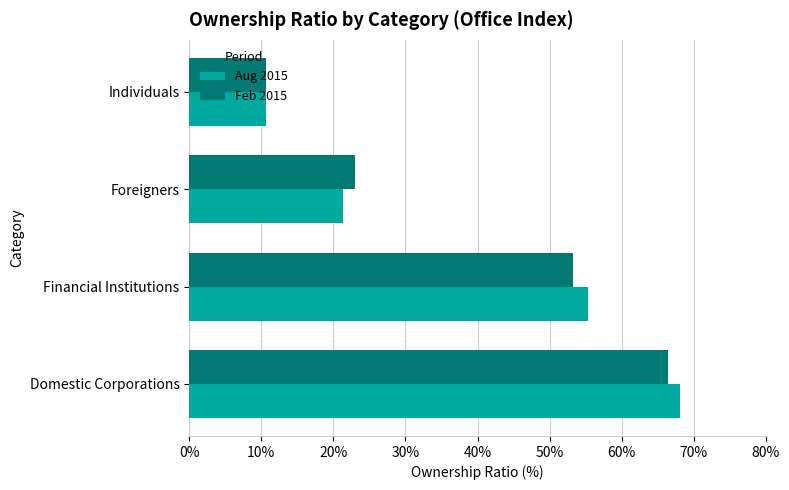

Rank the categories by Aug 2015 value from lowest to highest.

Individuals, Foreigners, Financial Institutions, Domestic Corporations